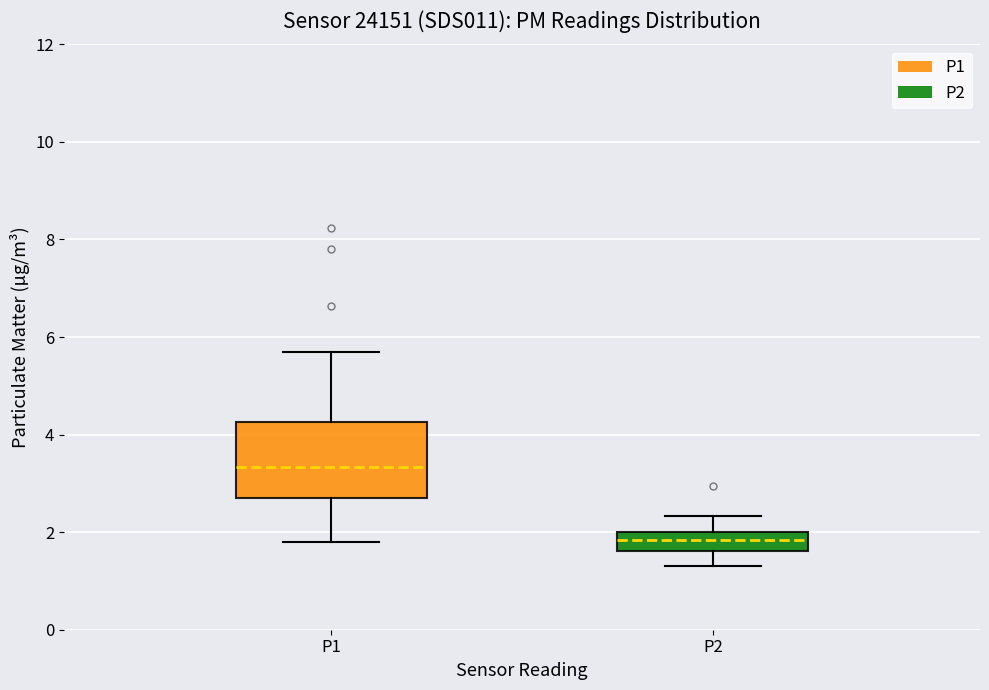

Reading left to right, read every box against the y-axis: the position of its median line, the range the box covers, and the ends of its whiskers. The values are not printed on the chart, so give them approximately, as read against the axis.

P1: median 3.4, box 2.6 to 4.2, whiskers 1.8 to 5.8
P2: median 1.8, box 1.6 to 2.0, whiskers 1.4 to 2.4